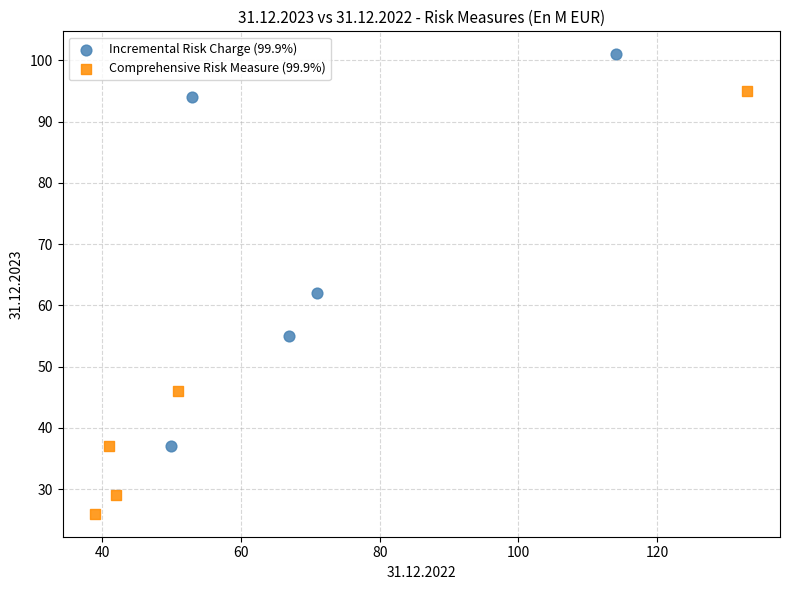

Which series has the largest Y range (max minus min)?

Comprehensive Risk Measure (99.9%)